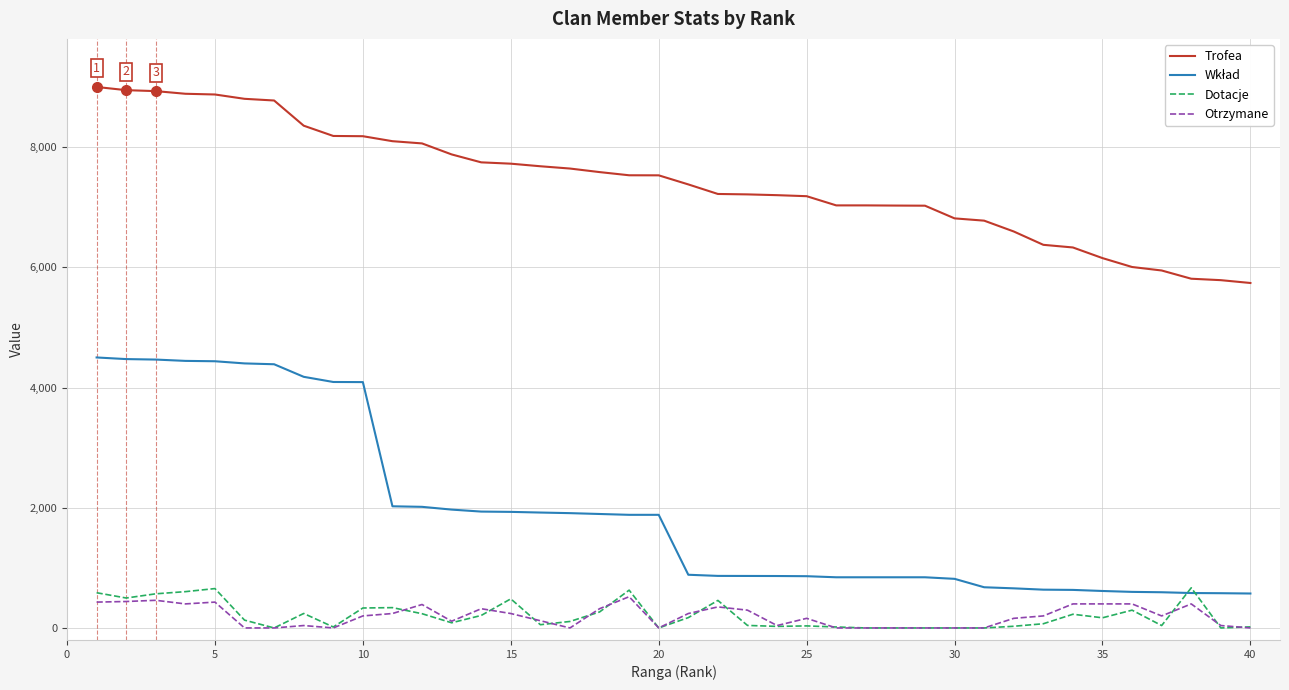

What is the greatest value displayed?

9000